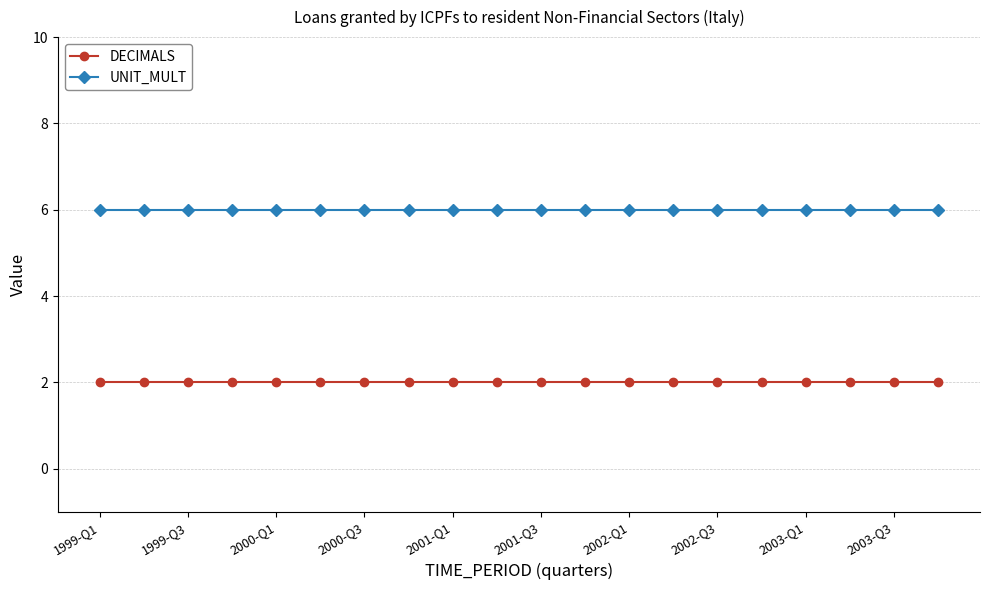

How many distinct data groups are displayed?

2